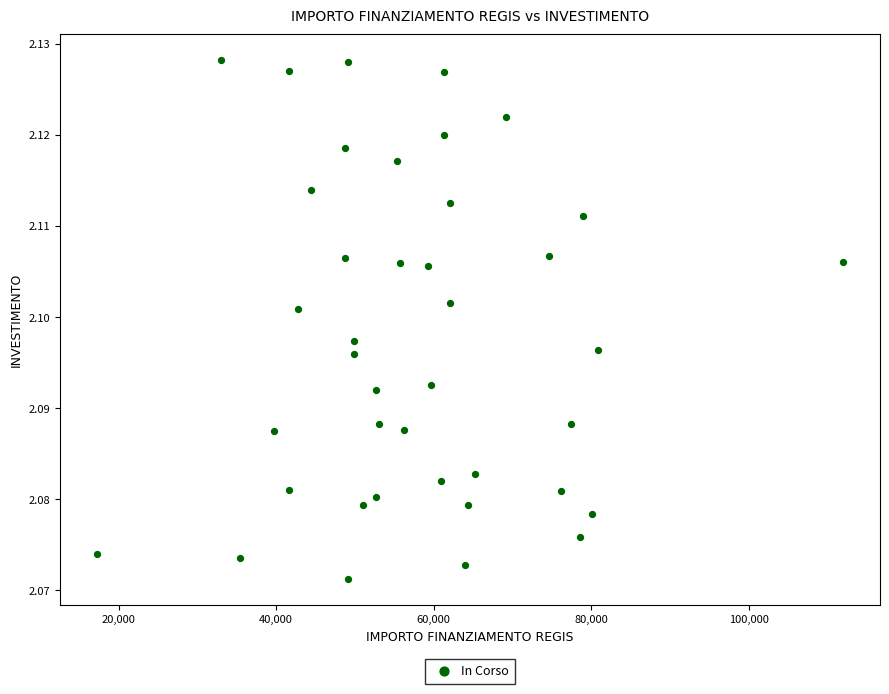

What is the range of X values (max minus min)?

94665.7